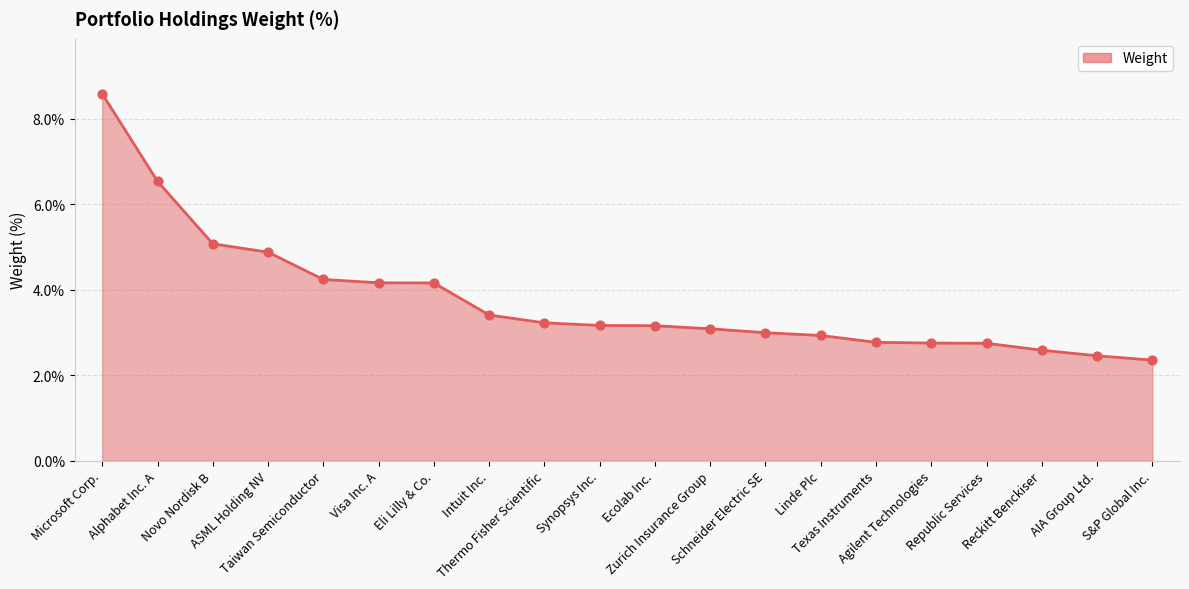

Approximately how many times larger is the value at Linde Plc compared to AIA Group Ltd.?

1.2